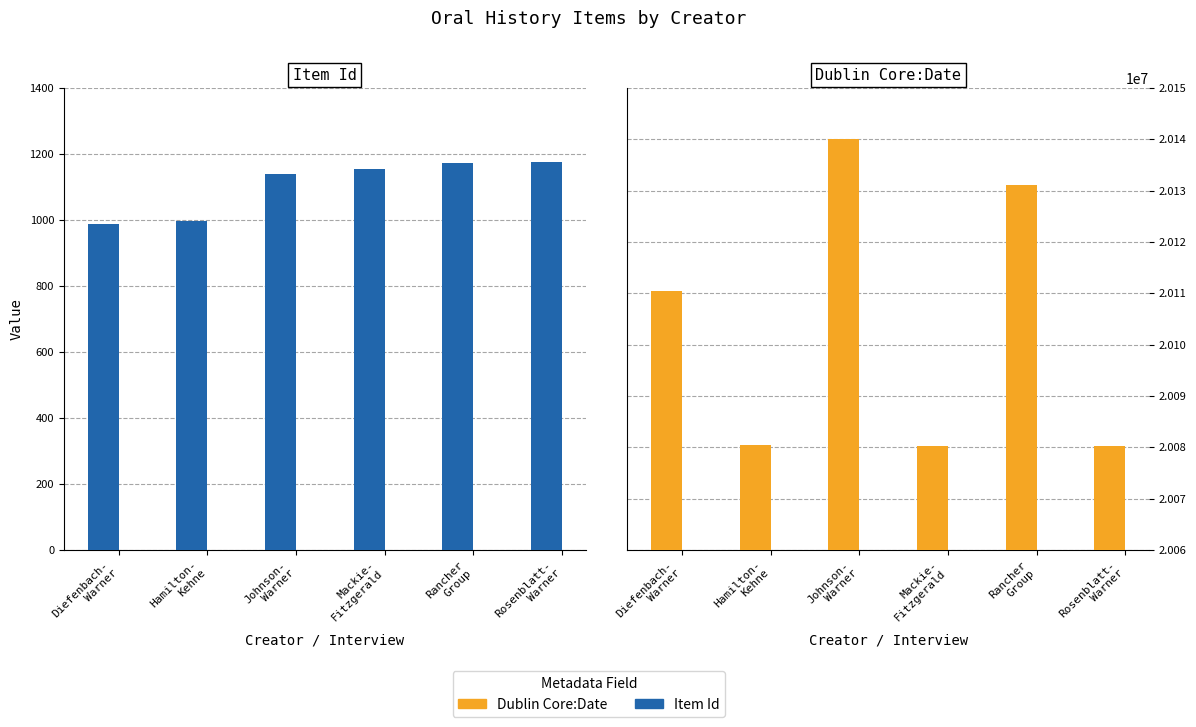

What is the lowest value of the Item Id series?

988